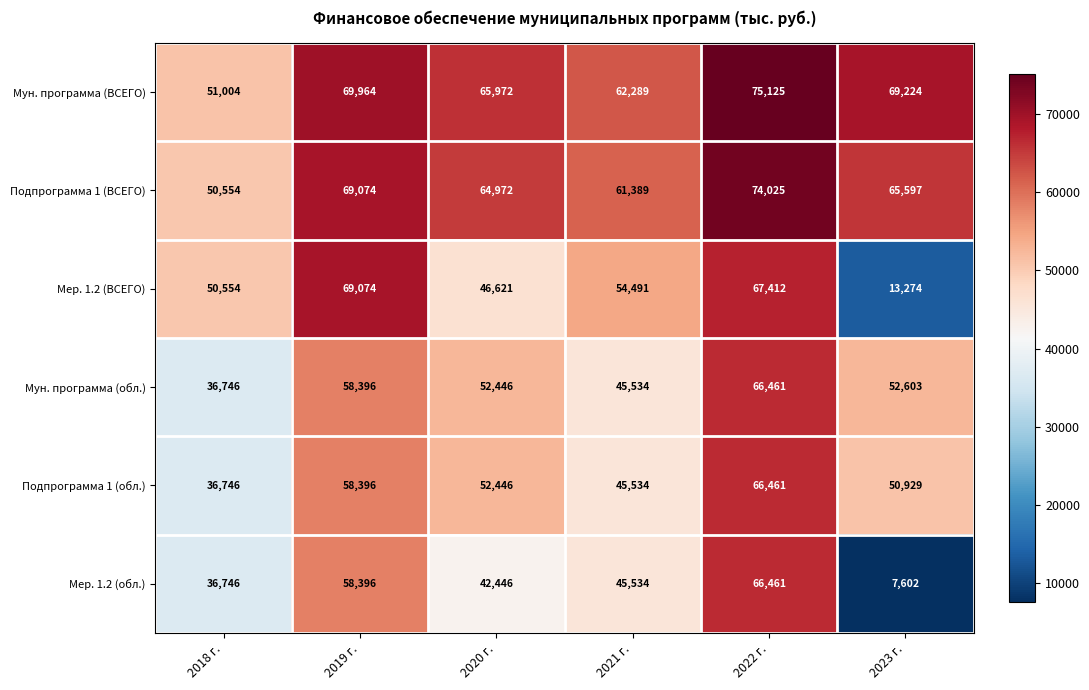

Rank the categories by Подпрограмма 1 (ВСЕГО) value from lowest to highest.

2018 г., 2021 г., 2020 г., 2023 г., 2019 г., 2022 г.